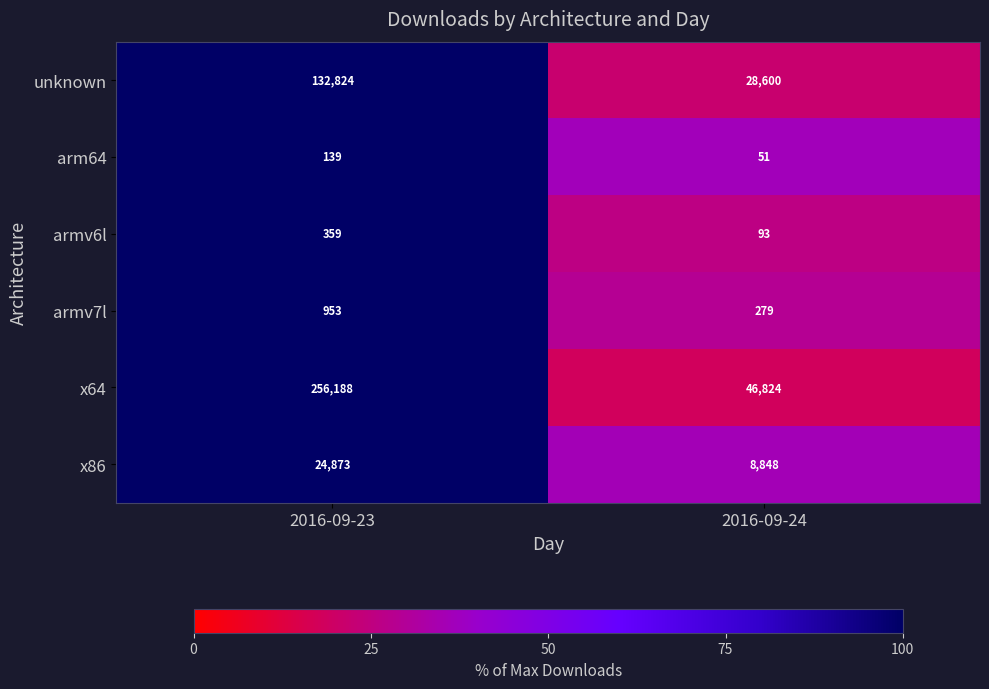

Reading right to left, what are all the values shown in this chart?

unknown: 2016-09-24=28600	2016-09-23=132824
arm64: 2016-09-24=51	2016-09-23=139
armv6l: 2016-09-24=93	2016-09-23=359
armv7l: 2016-09-24=279	2016-09-23=953
x64: 2016-09-24=46824	2016-09-23=256188
x86: 2016-09-24=8848	2016-09-23=24873